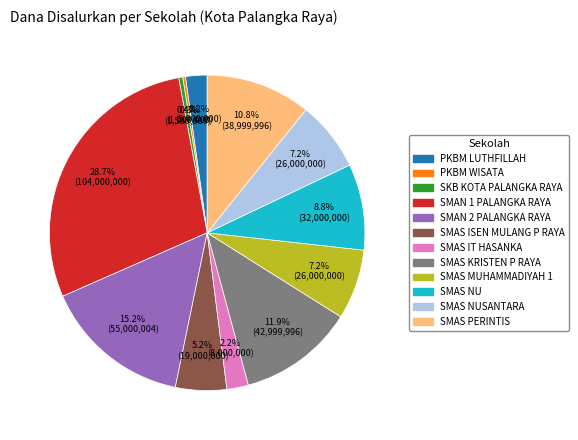

Is there any slice that represents more than half of the pie?

No